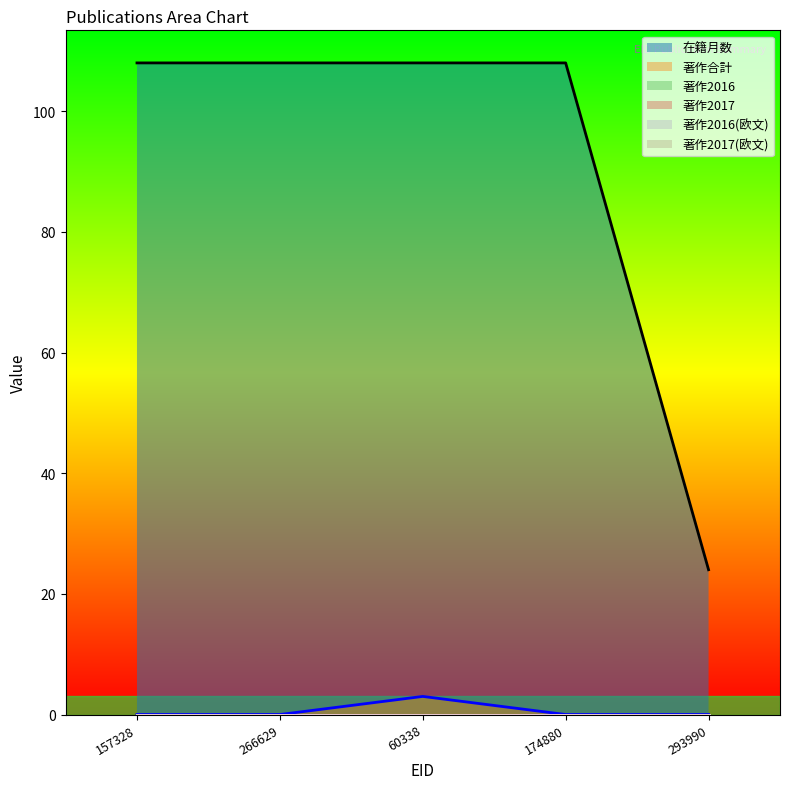

What are all the series names shown in the legend?

在籍月数, 著作合計, 著作2016, 著作2017, 著作2016(欧文), 著作2017(欧文)